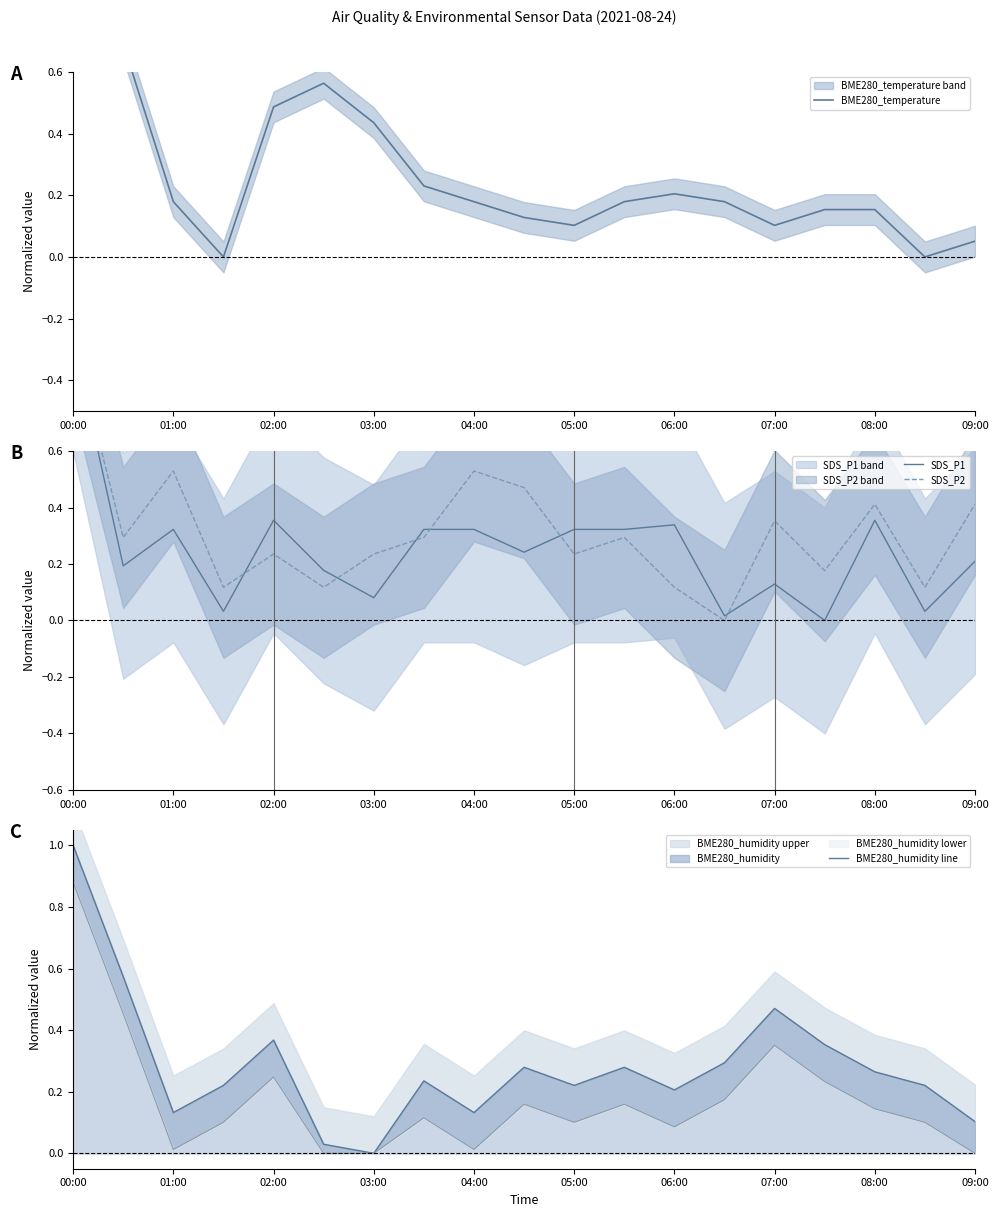

In SDS_P2, how many points are lower than both neighbors (excluding endpoints)?

7